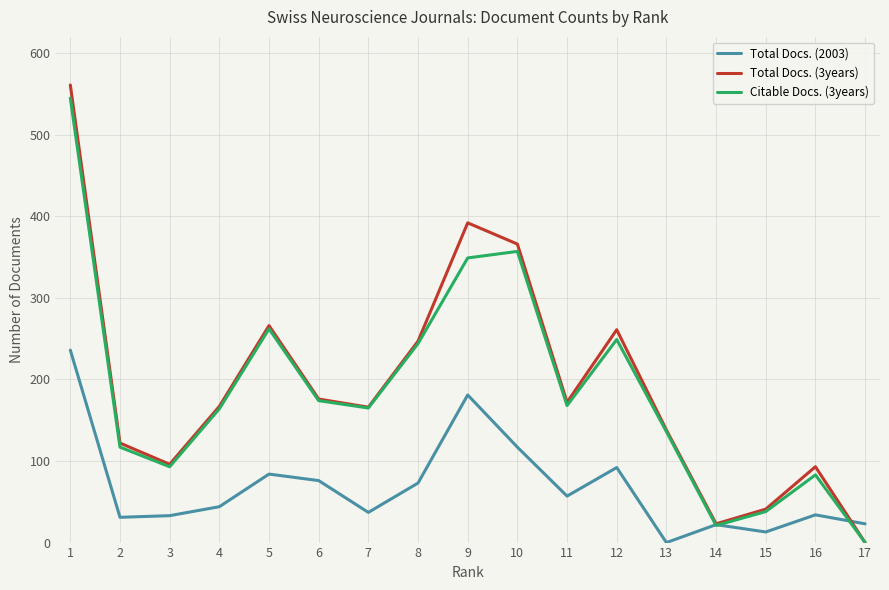

Which series changed the most between 4 and 10?

Total Docs. (3years)